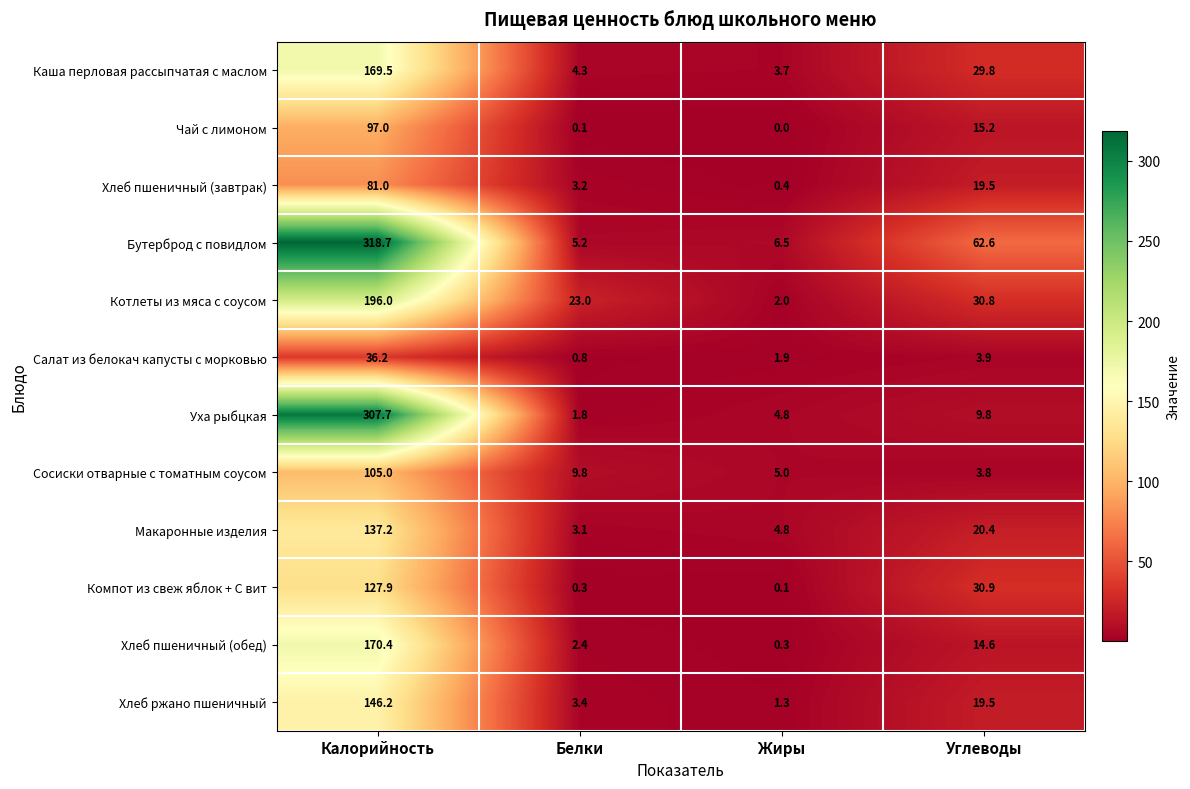

At which label is Каша перловая рассыпчатая с маслом closest to 86?

Углеводы